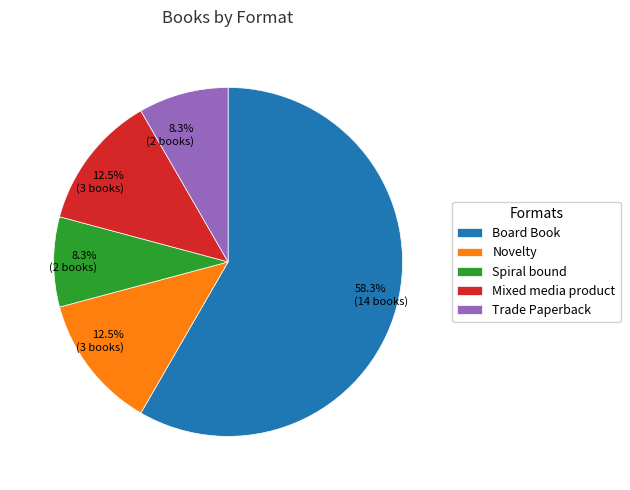

Does any single category account for the majority?

Yes